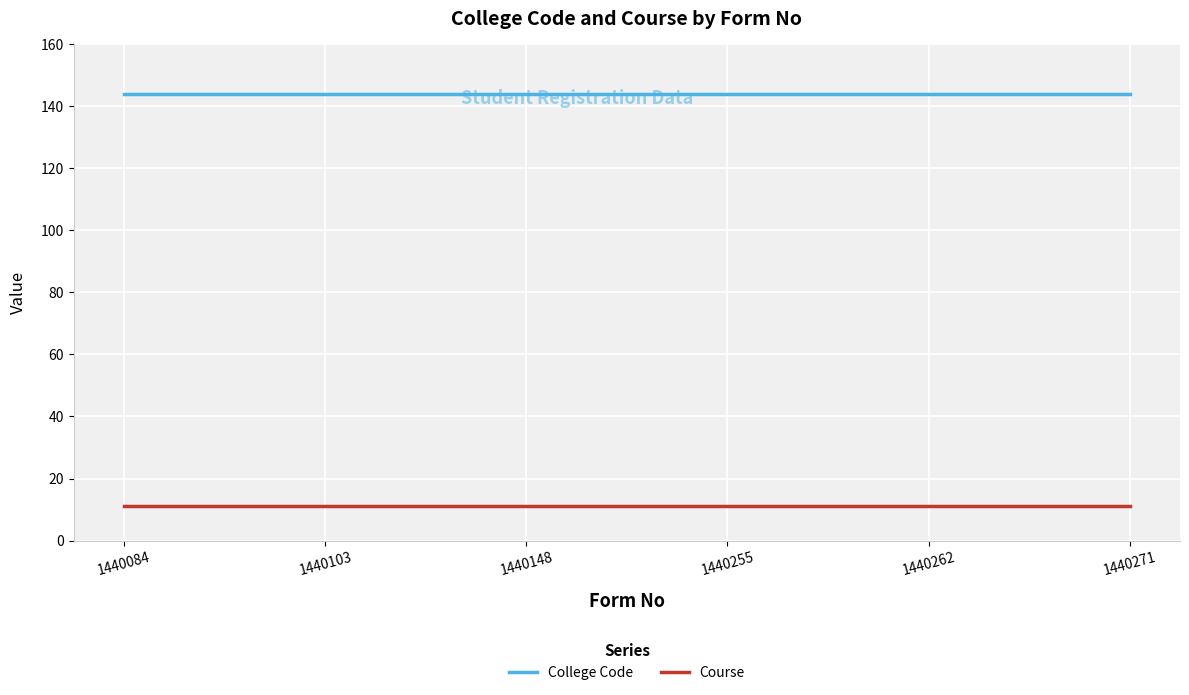

True or false: College Code and Course intersect in this chart.

False